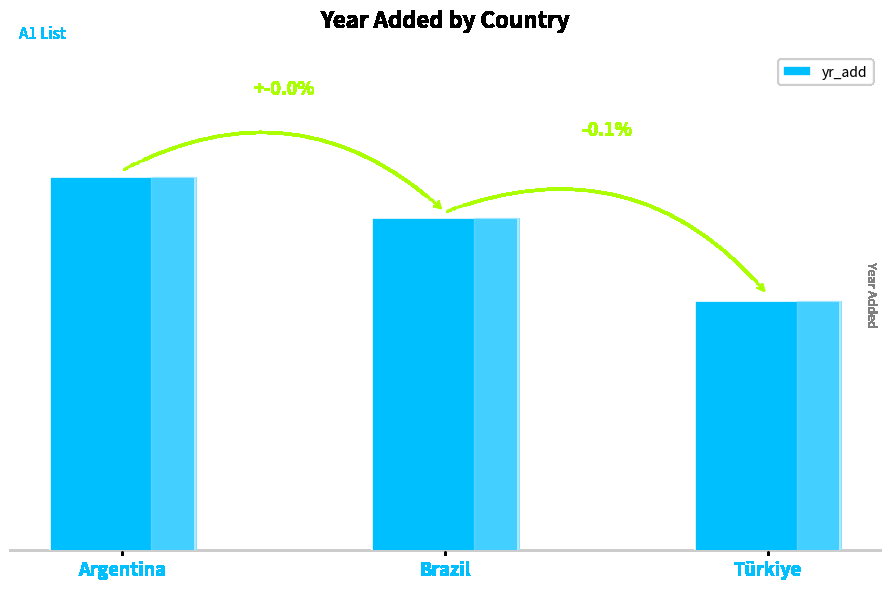

What is the maximum value shown in the chart?

2019